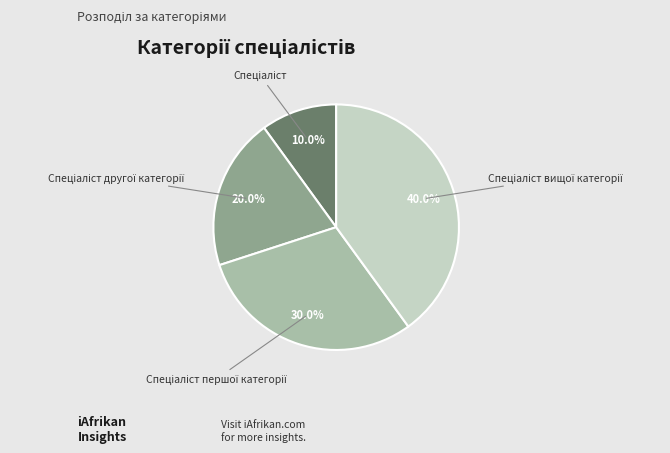

Is there any slice that represents more than half of the pie?

No